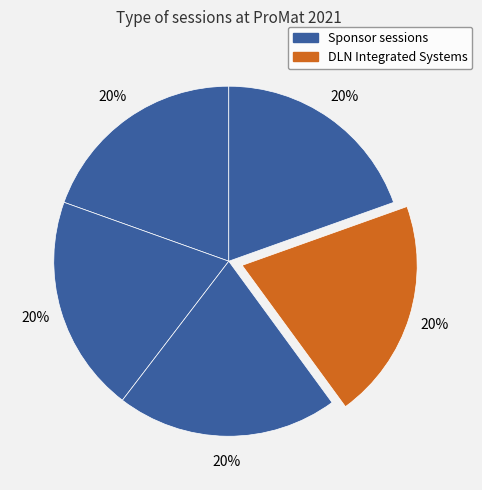

How many segments does this pie chart have?

5